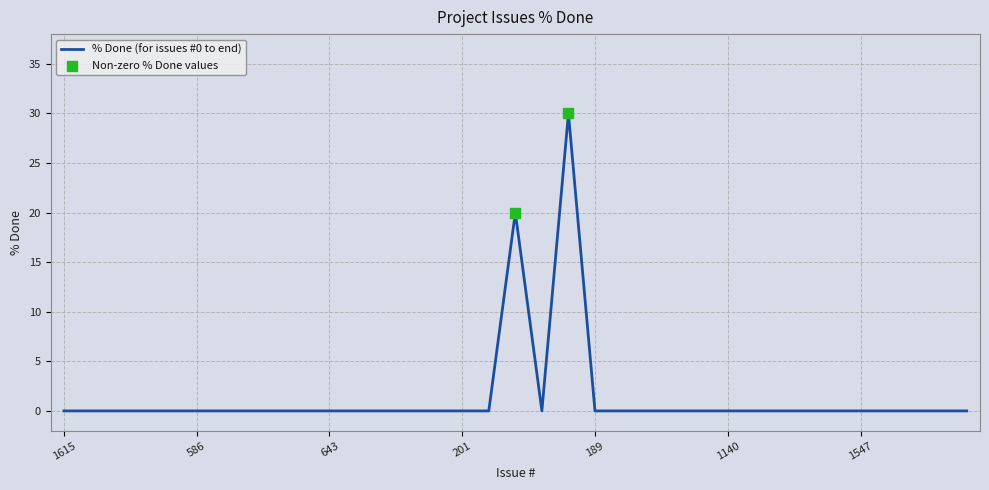

What is the maximum value shown in the chart?

30